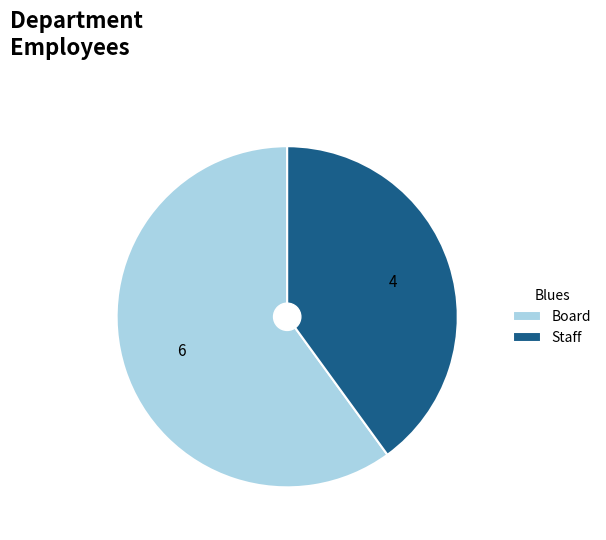

What is the smallest slice in the pie chart?

Staff